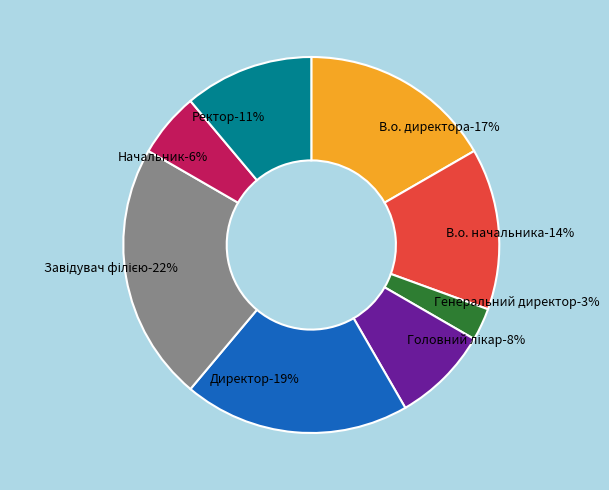

Count the number of slices in the pie.

8